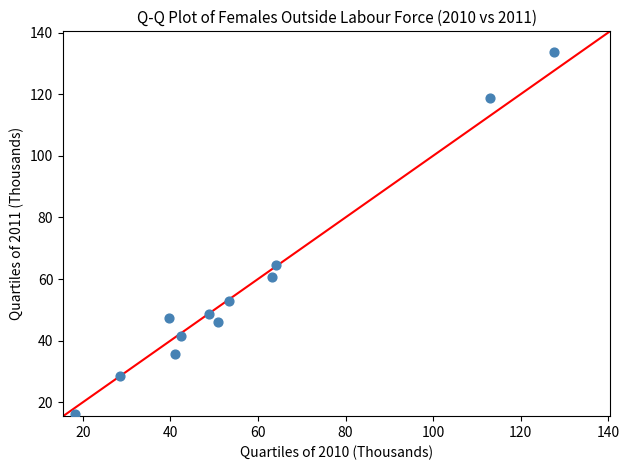

What is the average Y value?

57.9